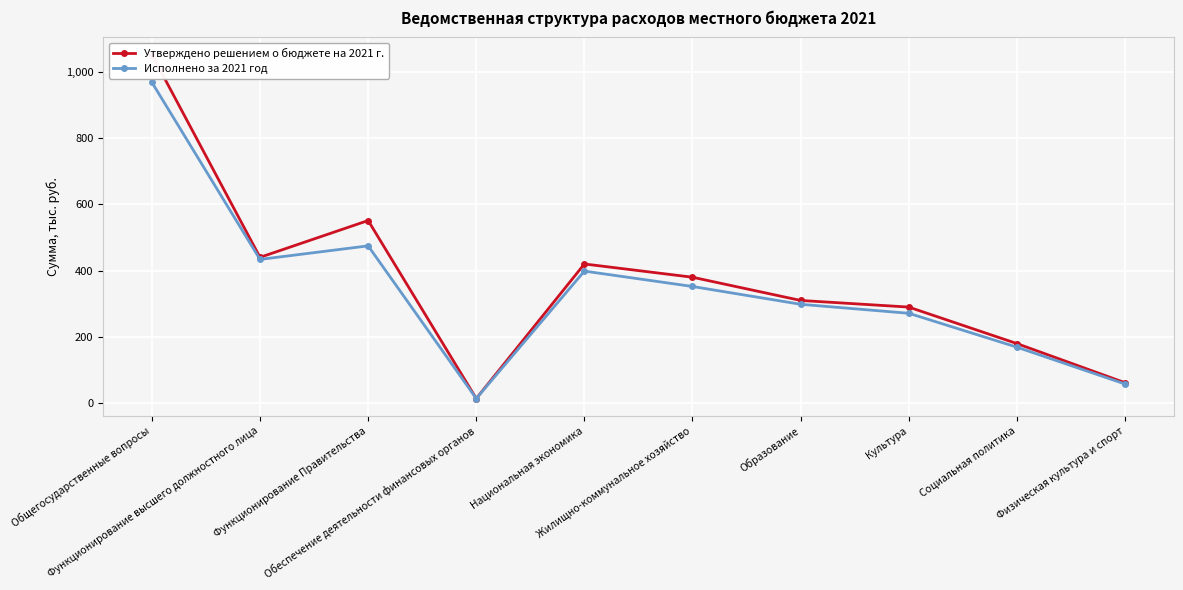

Does the chart display data point markers on the line(s)?

Yes